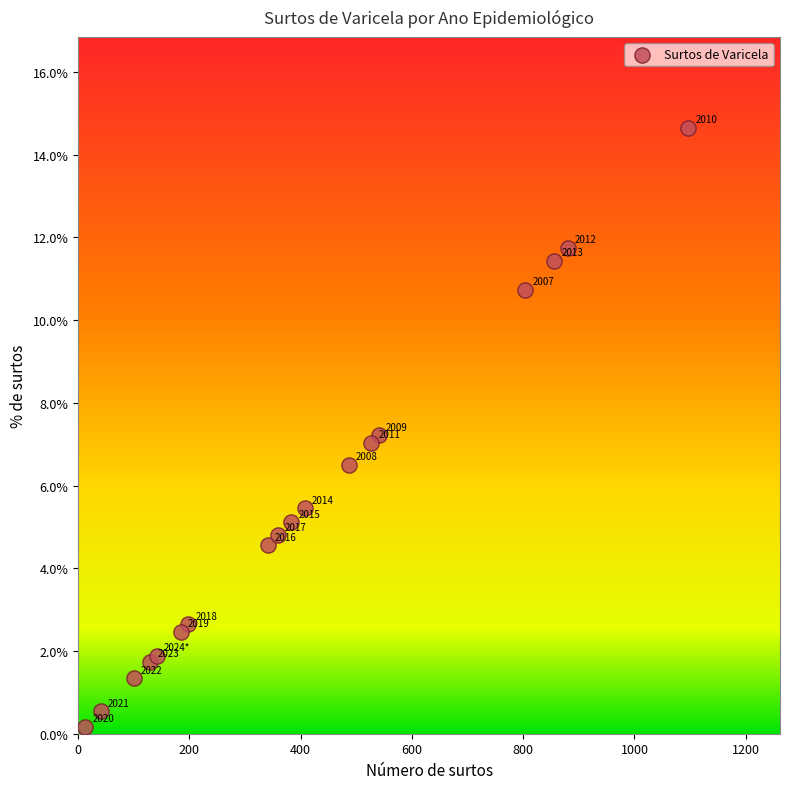

What Y value in the scatter plot is closest to 7?

7.0